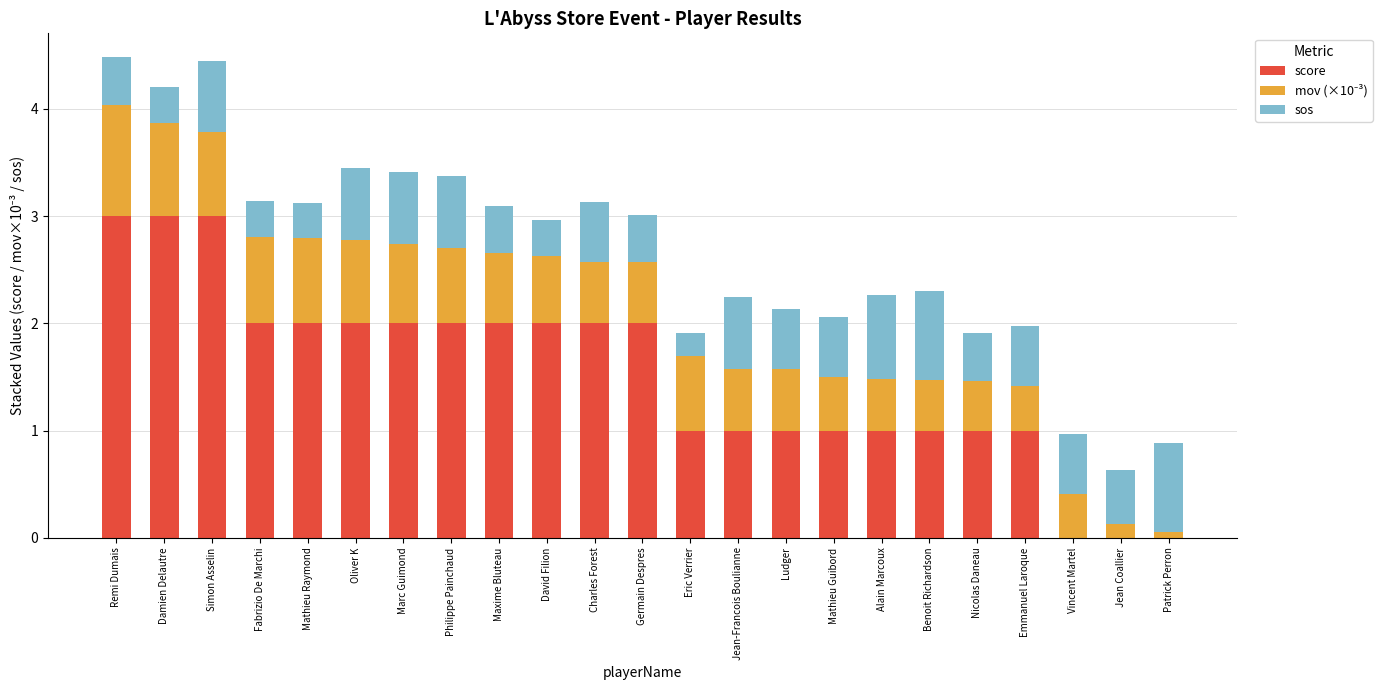

What is the sum of all score values?

35.0